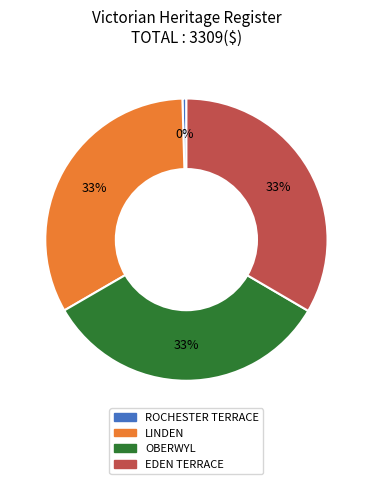

How many slices are in this pie chart?

4